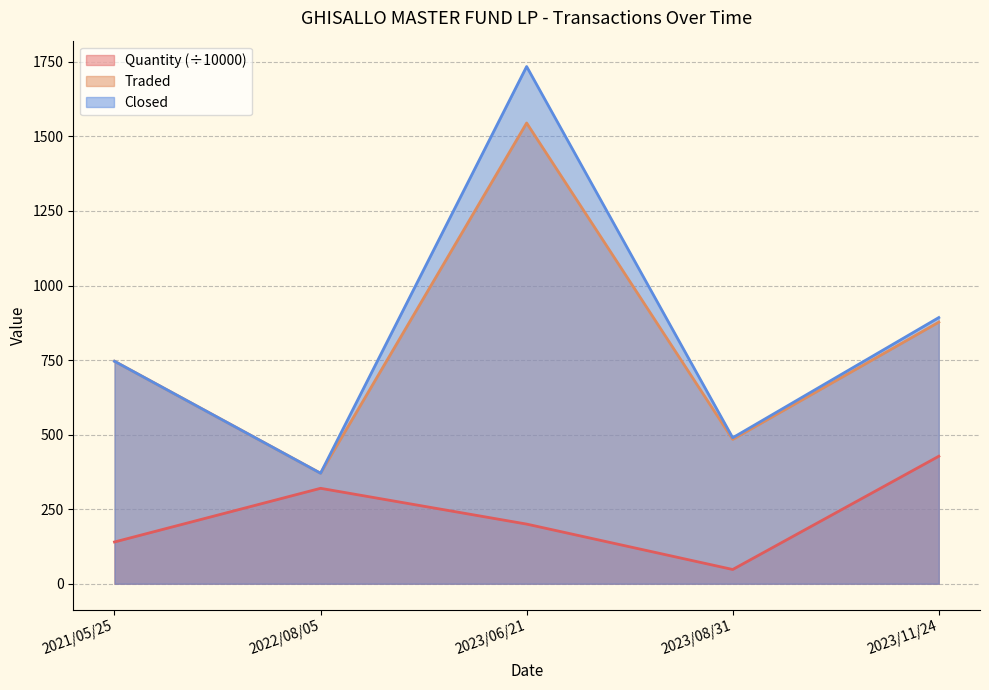

Which category has the lowest value across all series?

2023/08/31